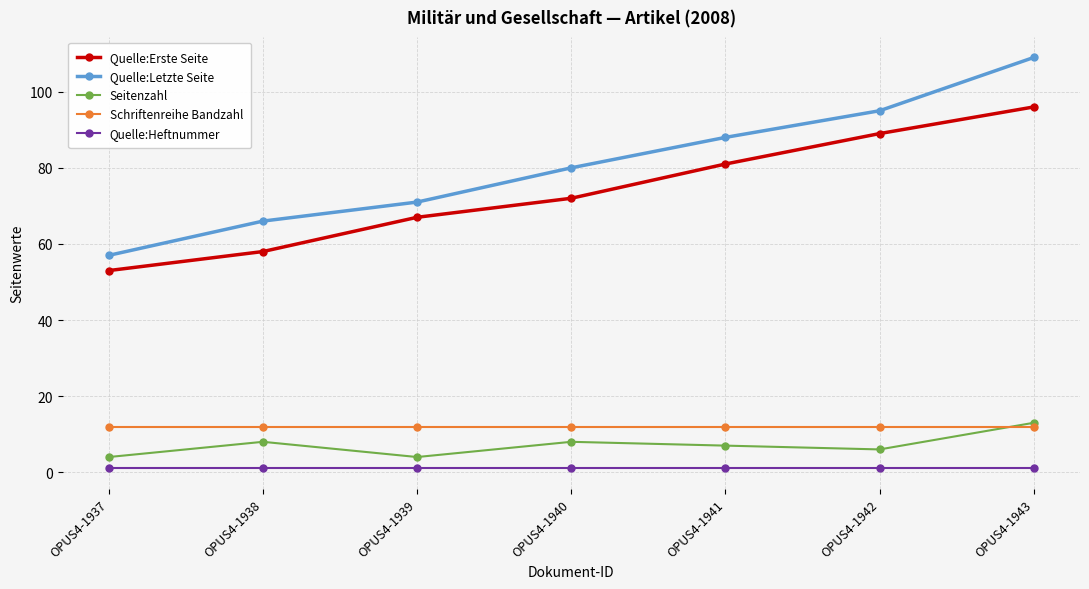

Reading right to left, extract all data points from this chart.

Quelle:Erste Seite: 96	89	81	72	67	58	53
Quelle:Letzte Seite: 109	95	88	80	71	66	57
Seitenzahl: 13	6	7	8	4	8	4
Schriftenreihe Bandzahl: 12	12	12	12	12	12	12
Quelle:Heftnummer: 1	1	1	1	1	1	1